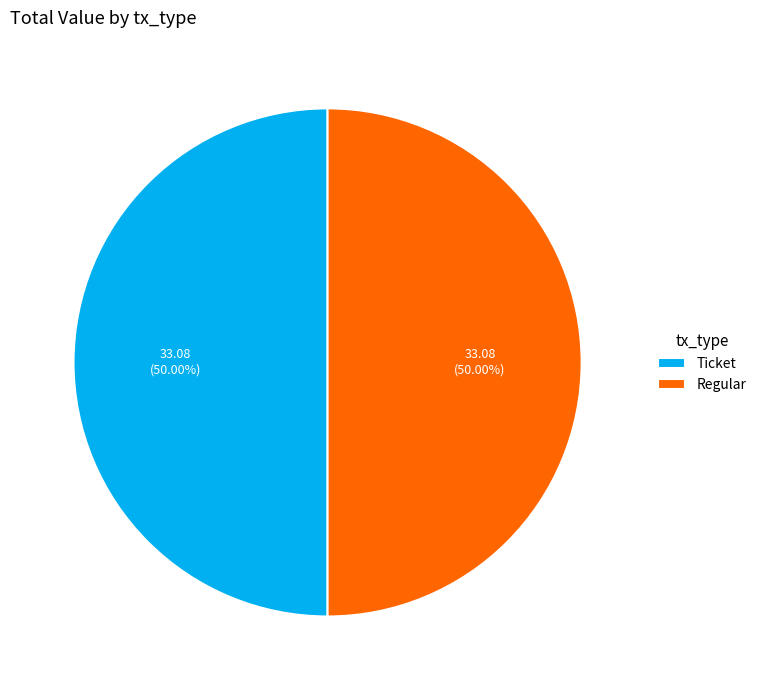

What is the ratio of the value at Regular to the value at Ticket?

1.0